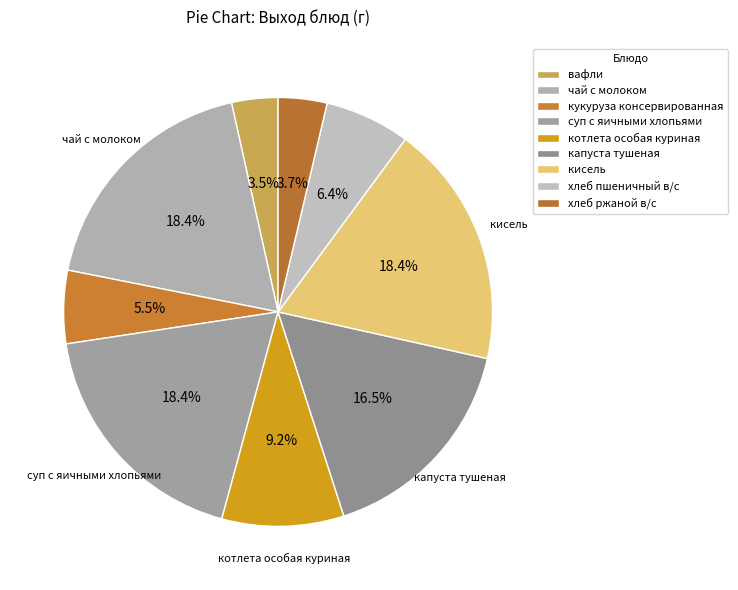

Do котлета особая куриная and чай с молоком together represent more than half of the pie?

No